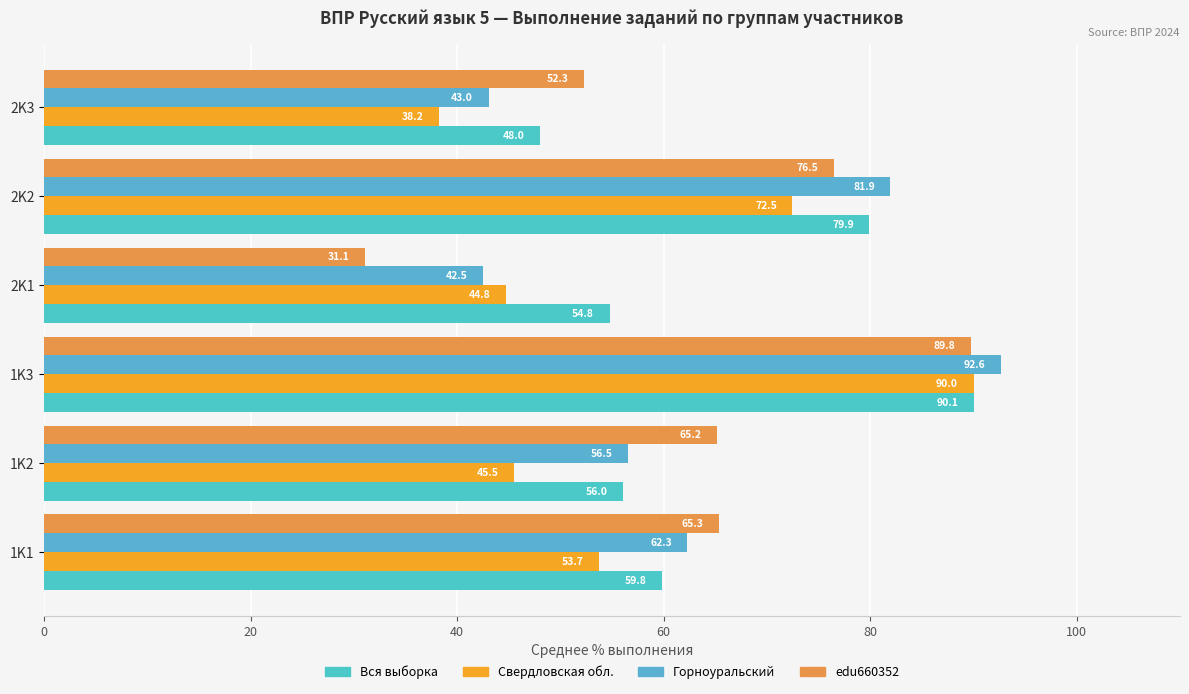

Reading left to right, what are all the values shown in this chart?

Вся выборка: 59.8	56.0	90.1	54.8	79.9	48.0
Свердловская обл.: 53.7	45.5	90.0	44.8	72.5	38.2
Горноуральский: 62.3	56.5	92.6	42.5	81.9	43.0
edu660352: 65.3	65.2	89.8	31.1	76.5	52.3